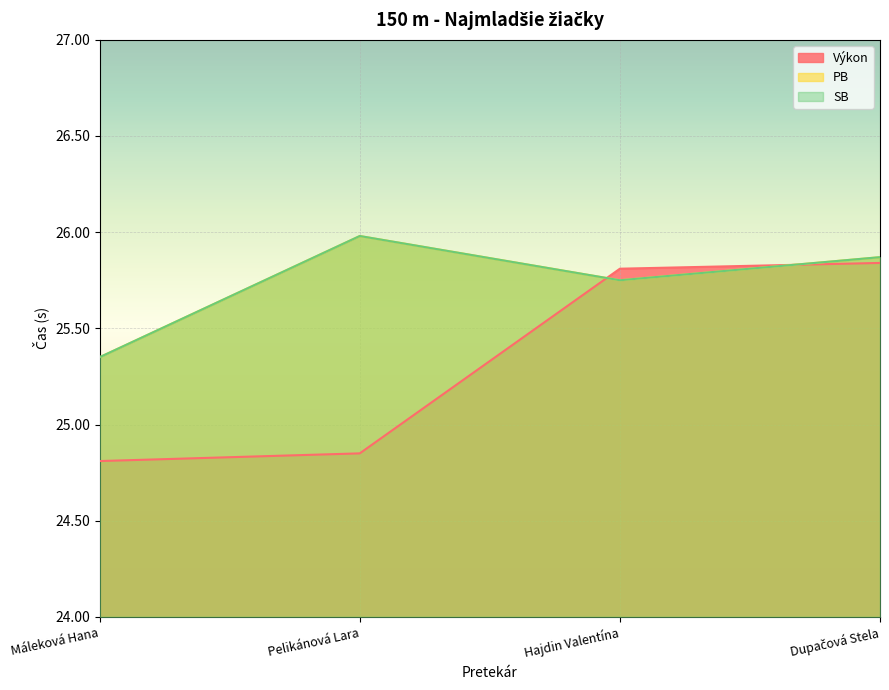

What is the greatest value displayed?

26.0